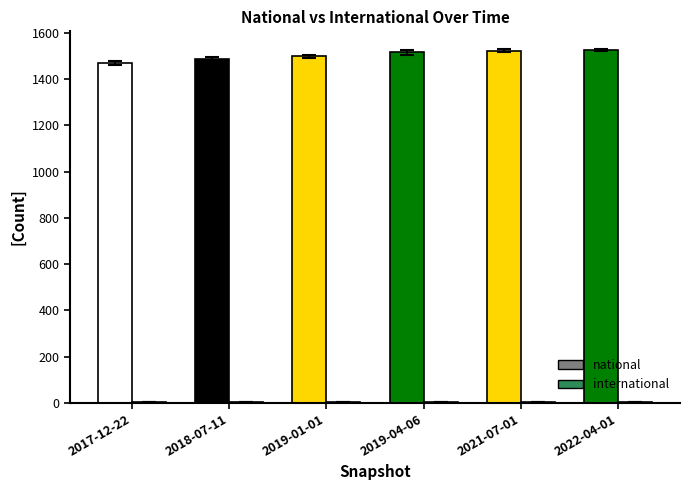

What is the sum of the national values at 2021-07-01 and 2022-04-01?

3050